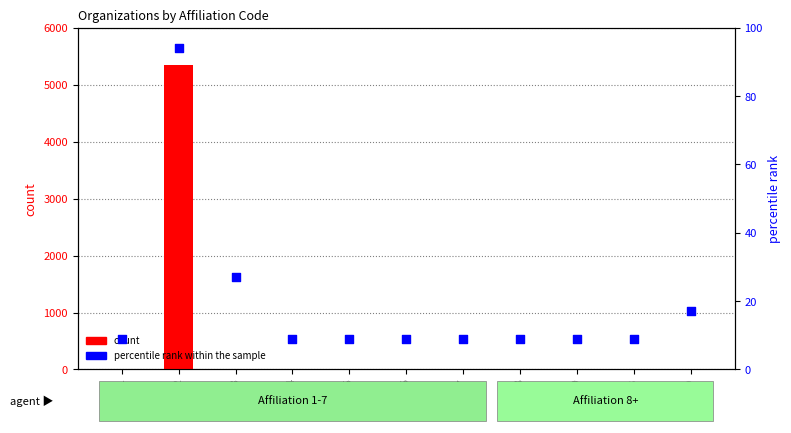

Is the value of count at Aff 2 greater than the value of percentile rank within the sample at Aff 4?

Yes